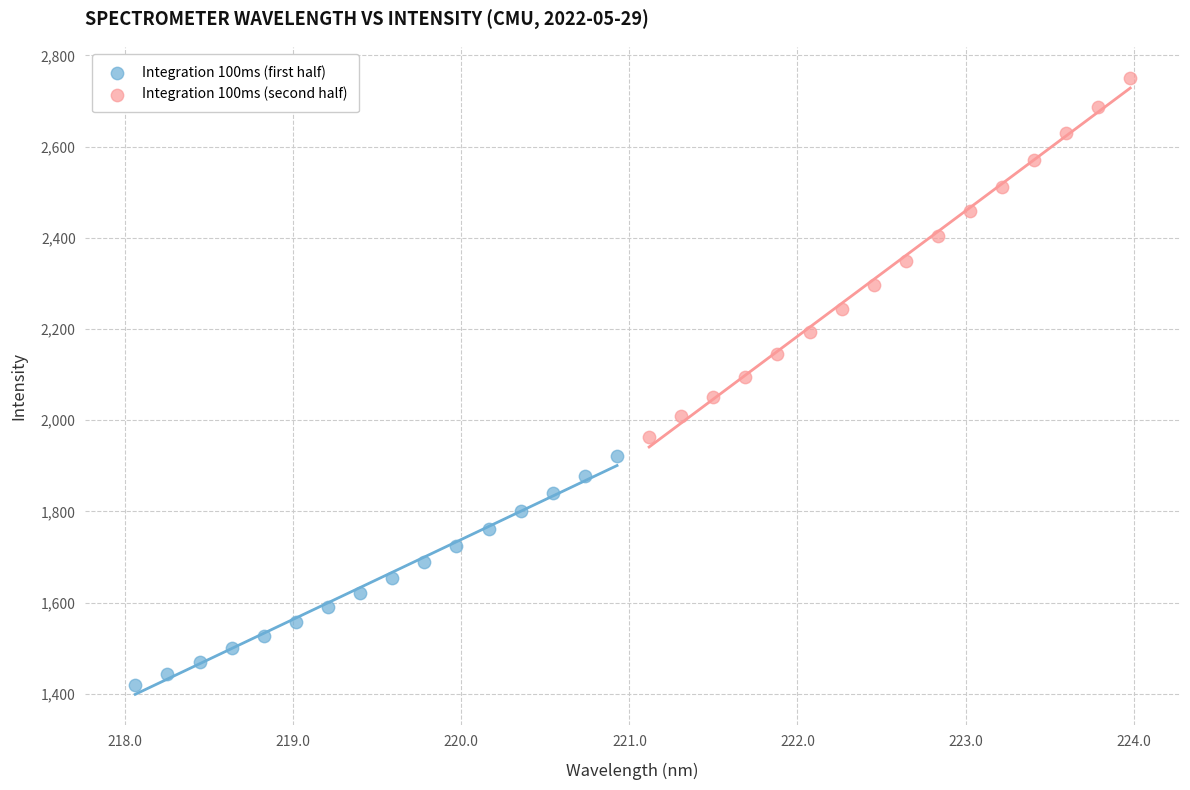

Which series contains the highest Y value?

Integration 100ms (second half)